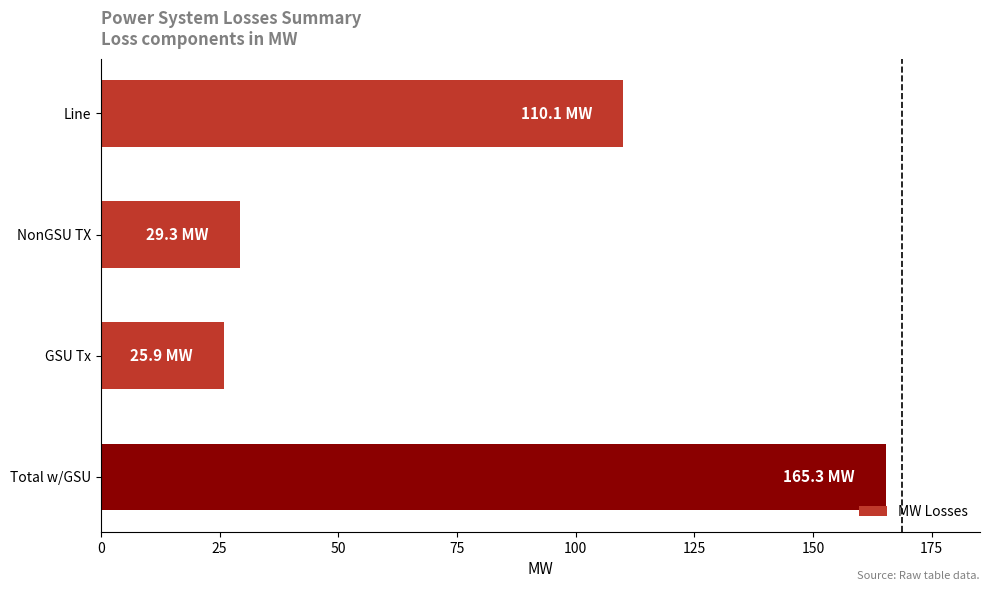

Rank the categories by value from highest to lowest.

Total w/GSU, Line, NonGSU TX, GSU Tx